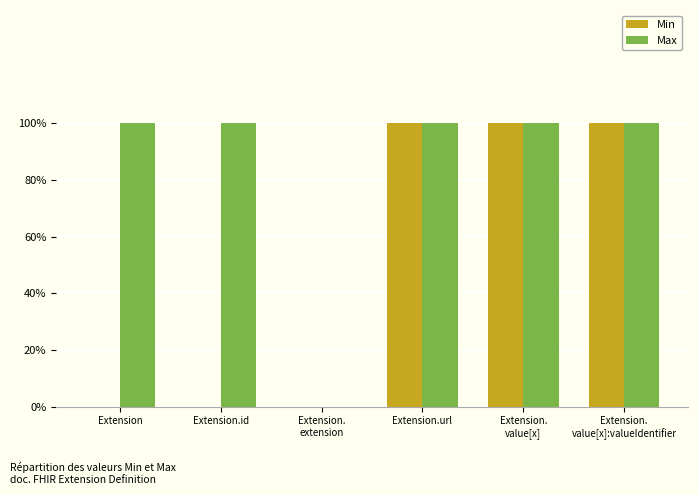

What is the difference between the maximum and minimum values in the Max series?

1